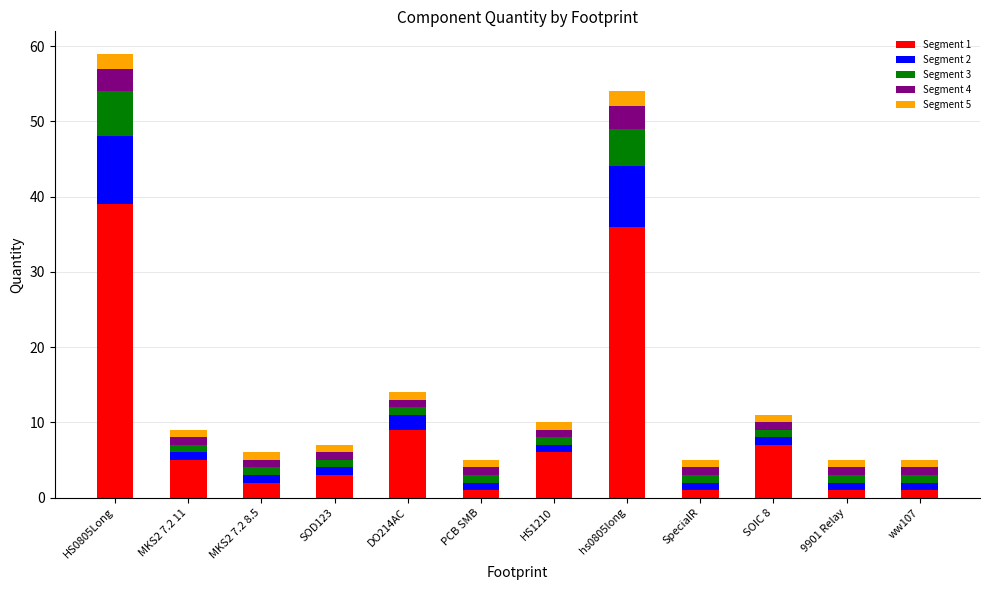

At which label does Segment 1 reach its peak?

HS0805Long